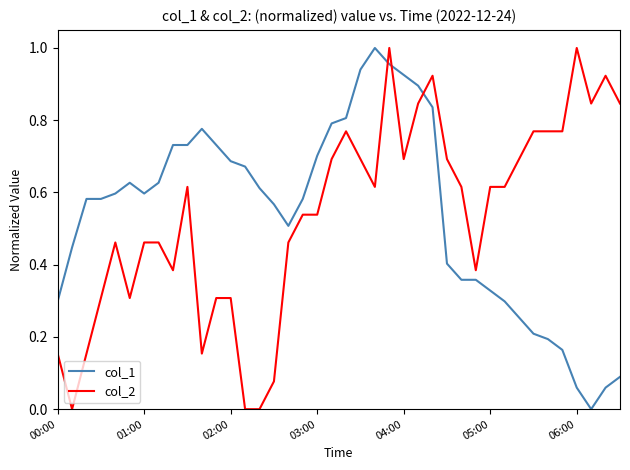

True or false: col_2 and col_1 intersect in this chart.

True